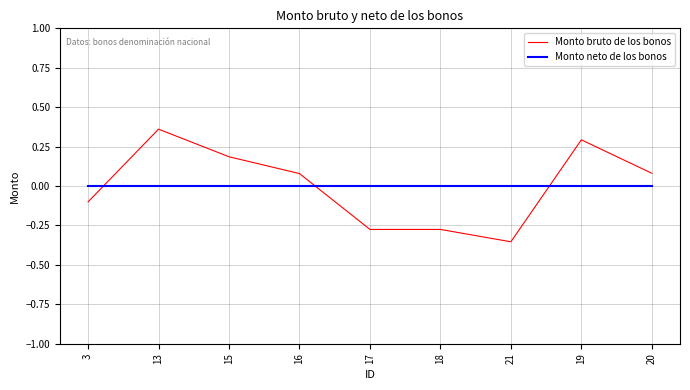

Rank the series by their maximum value, from highest to lowest.

Monto bruto de los bonos, Monto neto de los bonos